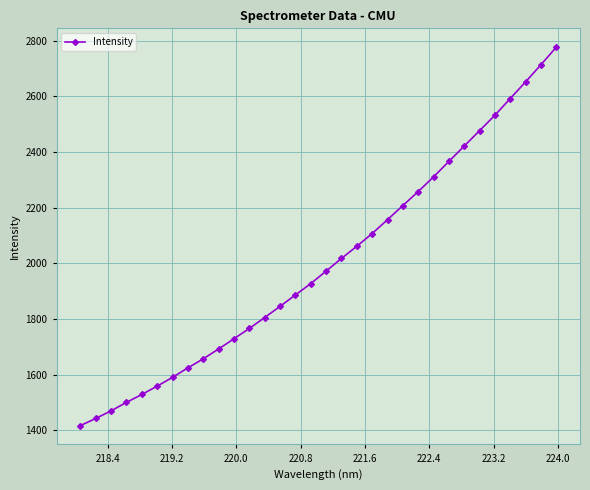

What is the value of the 14th point from the left?

1845.6